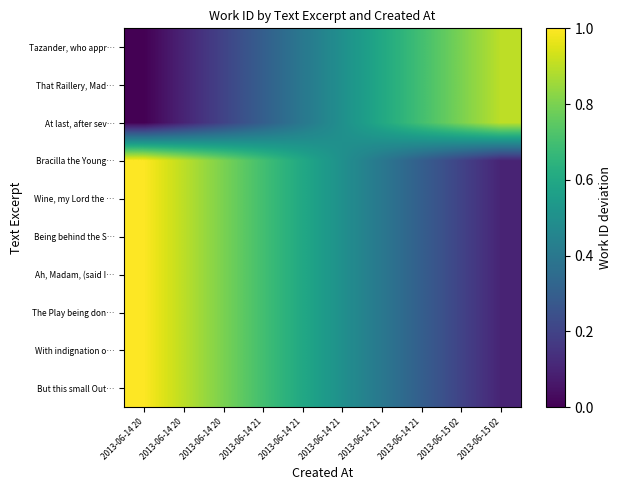

Reading right to left, what are all the values shown in this chart?

Tazander, who appr…: 2013-06-15 02=0.9	2013-06-15 02=0.8	2013-06-14 21=0.7	2013-06-14 21=0.6	2013-06-14 21=0.5	2013-06-14 21=0.4	2013-06-14 21=0.3	2013-06-14 20=0.2	2013-06-14 20=0.1	2013-06-14 20=0.0
That Raillery, Mad…: 2013-06-15 02=0.9	2013-06-15 02=0.8	2013-06-14 21=0.7	2013-06-14 21=0.6	2013-06-14 21=0.5	2013-06-14 21=0.4	2013-06-14 21=0.3	2013-06-14 20=0.2	2013-06-14 20=0.1	2013-06-14 20=0.0
At last, after sev…: 2013-06-15 02=0.9	2013-06-15 02=0.8	2013-06-14 21=0.7	2013-06-14 21=0.6	2013-06-14 21=0.5	2013-06-14 21=0.4	2013-06-14 21=0.3	2013-06-14 20=0.2	2013-06-14 20=0.1	2013-06-14 20=0.0
Bracilla the Young…: 2013-06-15 02=0.1	2013-06-15 02=0.2	2013-06-14 21=0.3	2013-06-14 21=0.4	2013-06-14 21=0.5	2013-06-14 21=0.6	2013-06-14 21=0.7	2013-06-14 20=0.8	2013-06-14 20=0.9	2013-06-14 20=1.0
Wine, my Lord the …: 2013-06-15 02=0.1	2013-06-15 02=0.2	2013-06-14 21=0.3	2013-06-14 21=0.4	2013-06-14 21=0.5	2013-06-14 21=0.6	2013-06-14 21=0.7	2013-06-14 20=0.8	2013-06-14 20=0.9	2013-06-14 20=1.0
Being behind the S…: 2013-06-15 02=0.1	2013-06-15 02=0.2	2013-06-14 21=0.3	2013-06-14 21=0.4	2013-06-14 21=0.5	2013-06-14 21=0.6	2013-06-14 21=0.7	2013-06-14 20=0.8	2013-06-14 20=0.9	2013-06-14 20=1.0
Ah, Madam, (said I…: 2013-06-15 02=0.1	2013-06-15 02=0.2	2013-06-14 21=0.3	2013-06-14 21=0.4	2013-06-14 21=0.5	2013-06-14 21=0.6	2013-06-14 21=0.7	2013-06-14 20=0.8	2013-06-14 20=0.9	2013-06-14 20=1.0
The Play being don…: 2013-06-15 02=0.1	2013-06-15 02=0.2	2013-06-14 21=0.3	2013-06-14 21=0.4	2013-06-14 21=0.5	2013-06-14 21=0.6	2013-06-14 21=0.7	2013-06-14 20=0.8	2013-06-14 20=0.9	2013-06-14 20=1.0
With indignation o…: 2013-06-15 02=0.1	2013-06-15 02=0.2	2013-06-14 21=0.3	2013-06-14 21=0.4	2013-06-14 21=0.5	2013-06-14 21=0.6	2013-06-14 21=0.7	2013-06-14 20=0.8	2013-06-14 20=0.9	2013-06-14 20=1.0
But this small Out…: 2013-06-15 02=0.1	2013-06-15 02=0.2	2013-06-14 21=0.3	2013-06-14 21=0.4	2013-06-14 21=0.5	2013-06-14 21=0.6	2013-06-14 21=0.7	2013-06-14 20=0.8	2013-06-14 20=0.9	2013-06-14 20=1.0